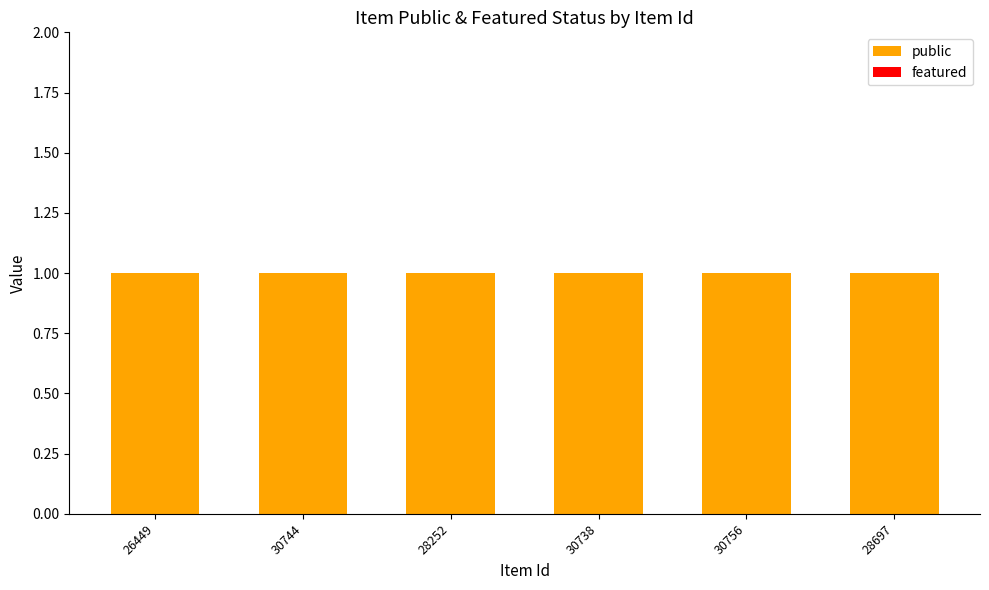

What is the maximum value for public?

1